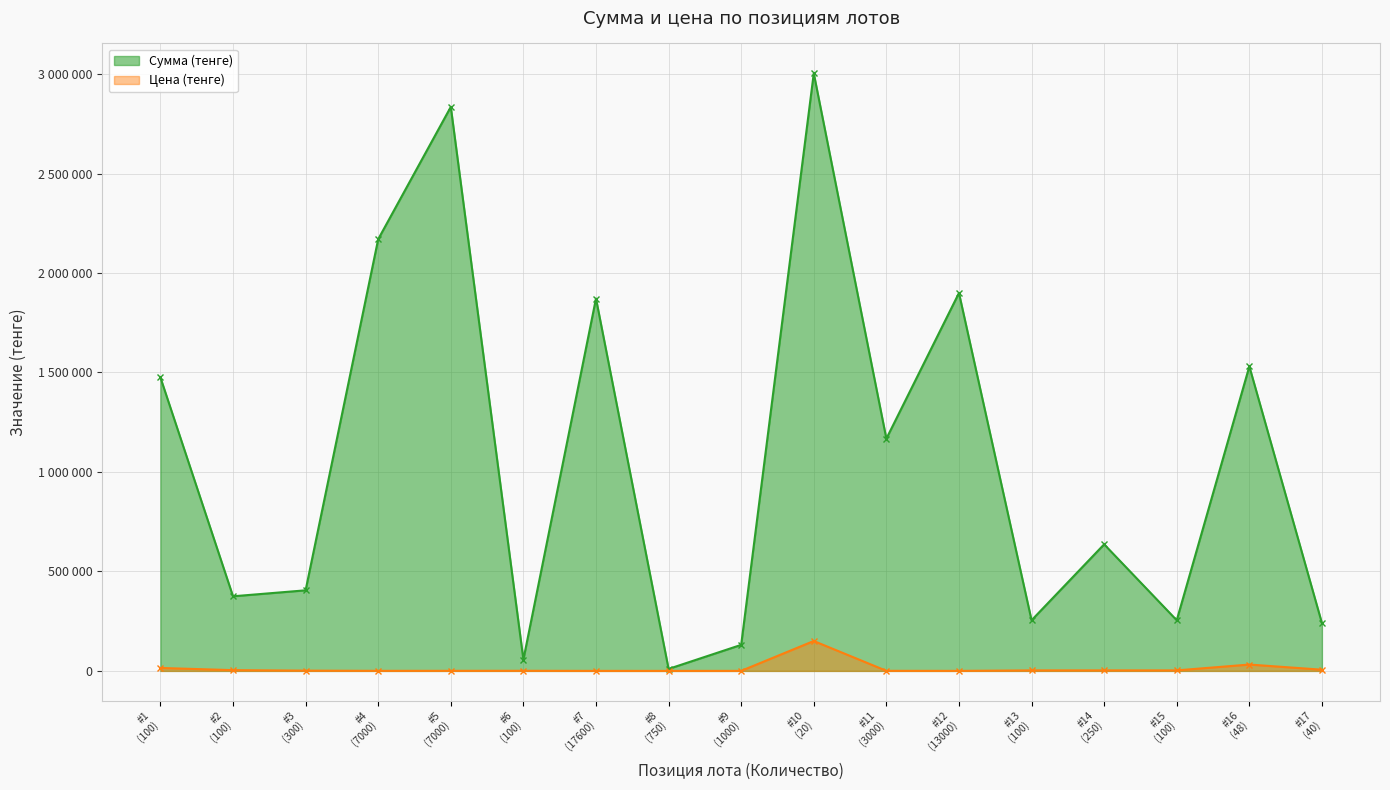

What are all the series names shown in the legend?

Сумма (тенге), Цена (тенге)